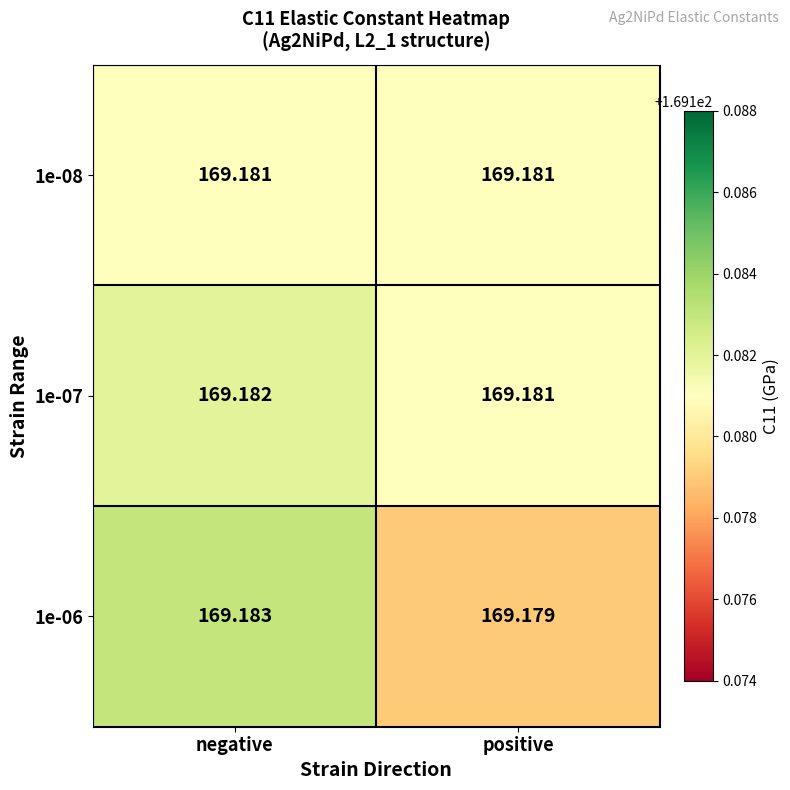

Which series changed the most between negative and positive?

1e-06